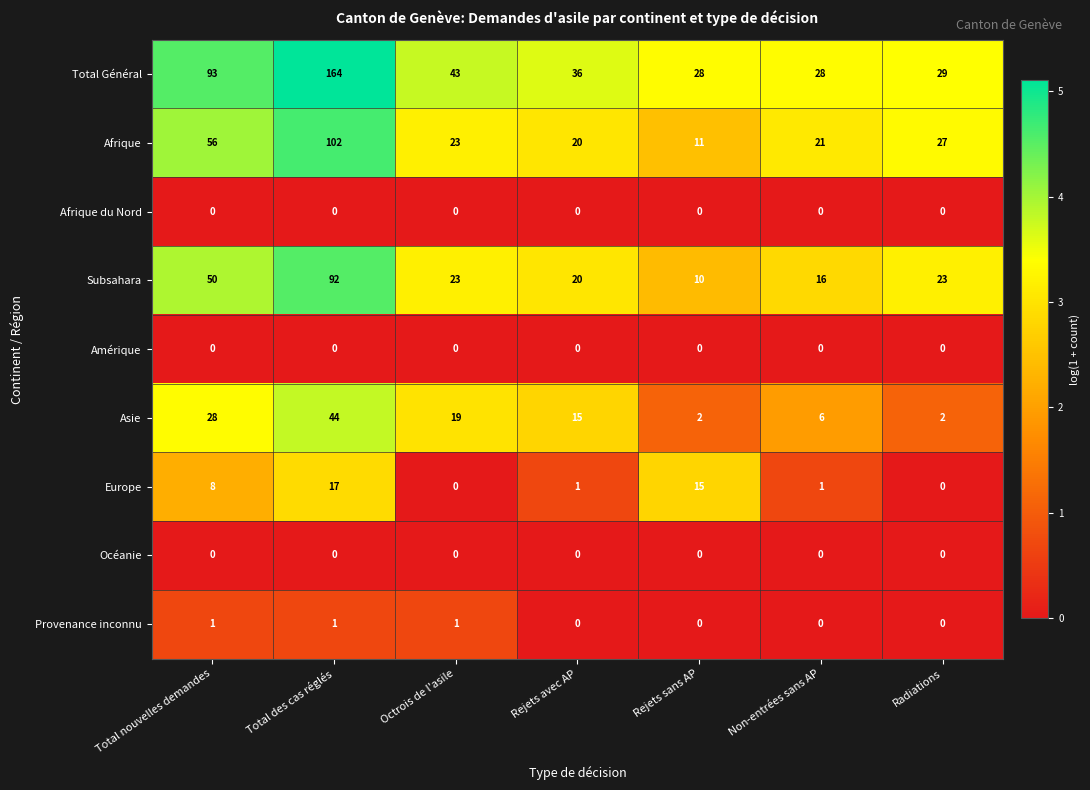

What is the total value across all series at Radiations?

81